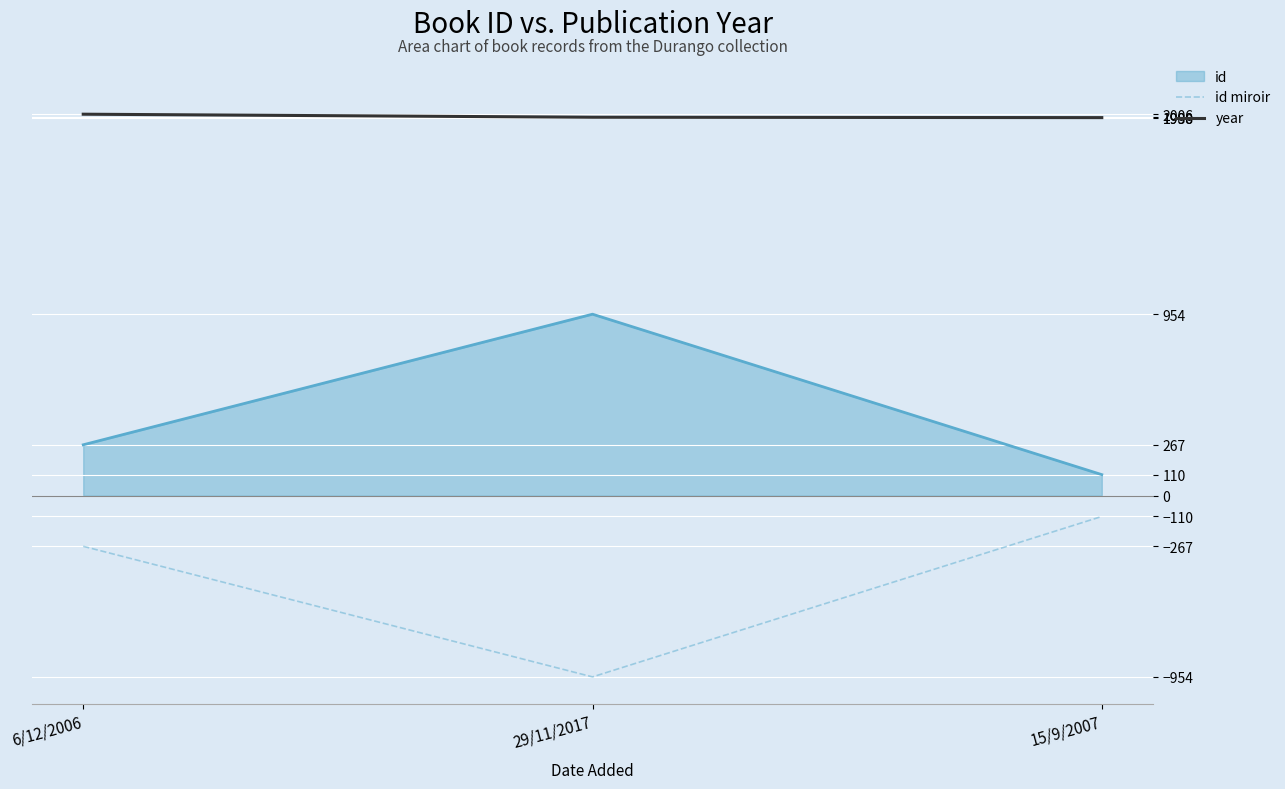

What is the minimum value for id miroir?

-954